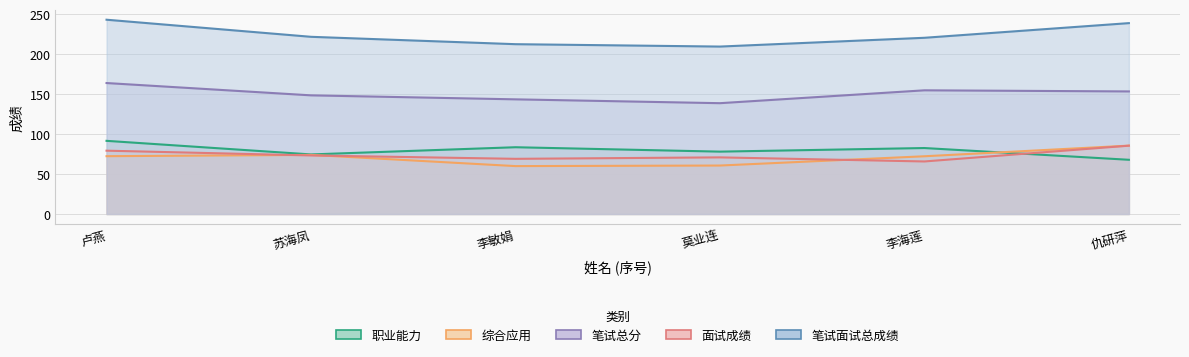

Which series has the widest spread of values?

笔试面试总成绩